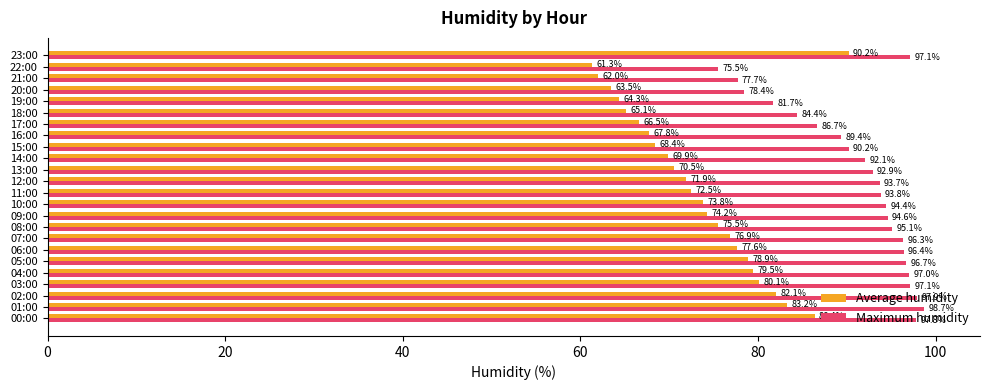

What is the highest value of the Average humidity series?

90.2